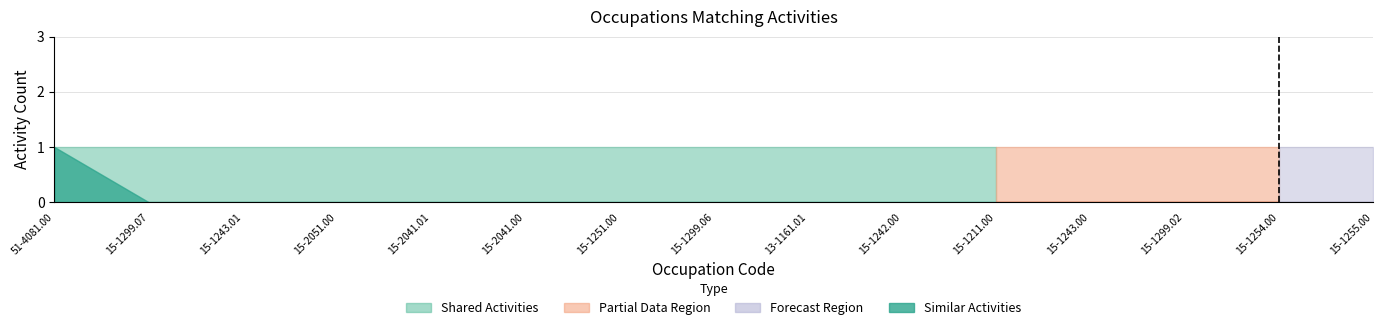

What is the difference between the maximum and second lowest values in the Similar Activities series?

1